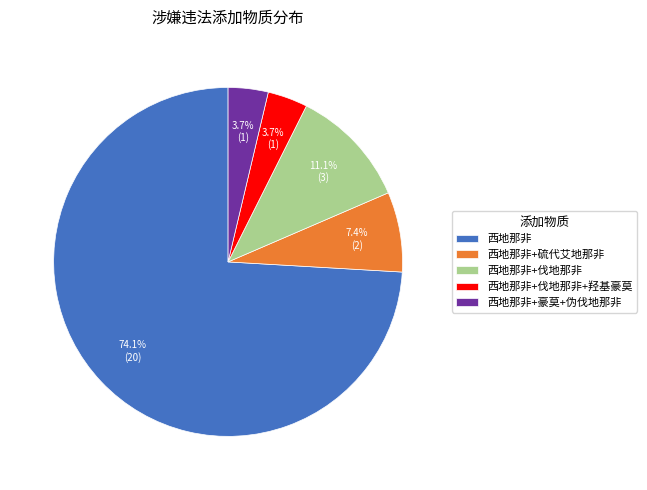

What portion of the pie excludes 西地那非+伐地那非+羟基豪莫?

96.3%